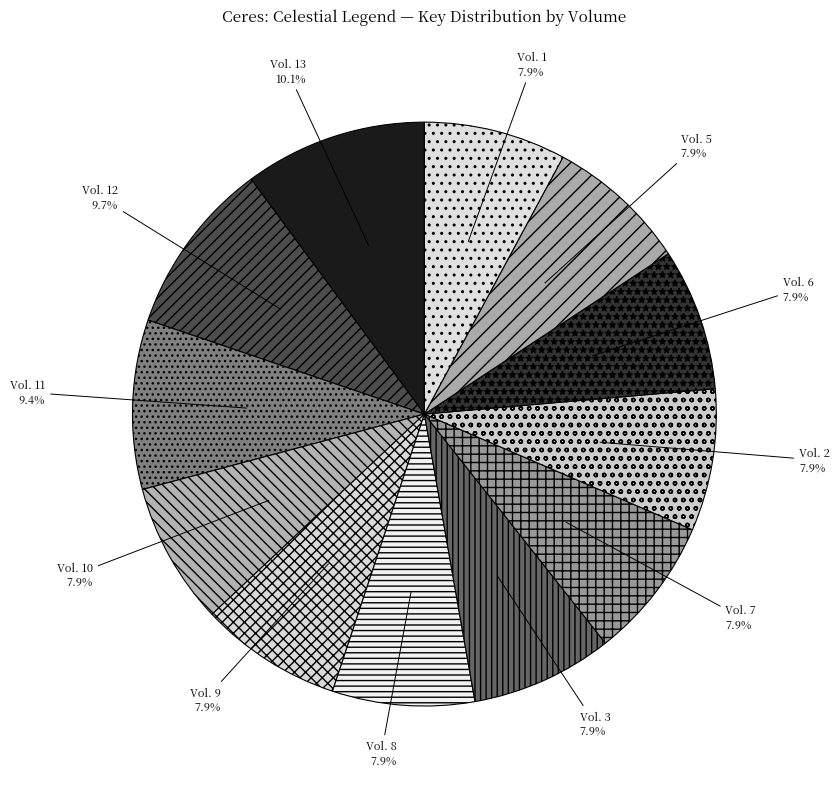

Does Vol. 1 account for over 50% of the chart?

No